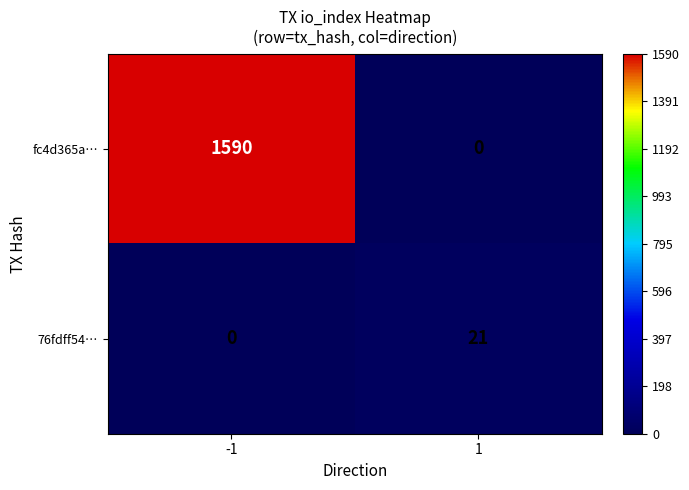

Read the fc4d365a… value at -1.

1590